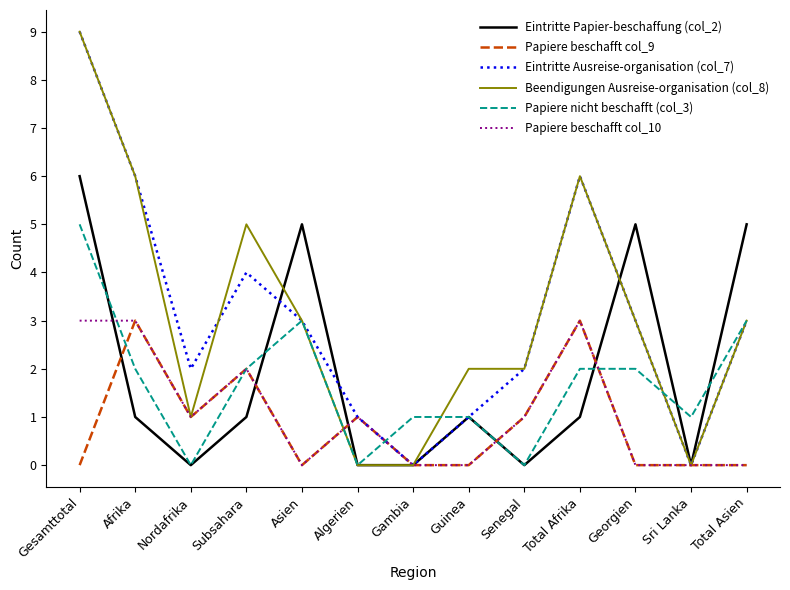

Reading left to right, list all the values displayed in this chart.

Eintritte Papier-beschaffung (col_2): 6	1	0	1	5	0	0	1	0	1	5	0	5
Papiere beschafft col_9: 0	3	1	2	0	1	0	0	1	3	0	0	0
Eintritte Ausreise-organisation (col_7): 9	6	2	4	3	1	0	1	2	6	3	0	3
Beendigungen Ausreise-organisation (col_8): 9	6	1	5	3	0	0	2	2	6	3	0	3
Papiere nicht beschafft (col_3): 5	2	0	2	3	0	1	1	0	2	2	1	3
Papiere beschafft col_10: 3	3	1	2	0	1	0	0	1	3	0	0	0